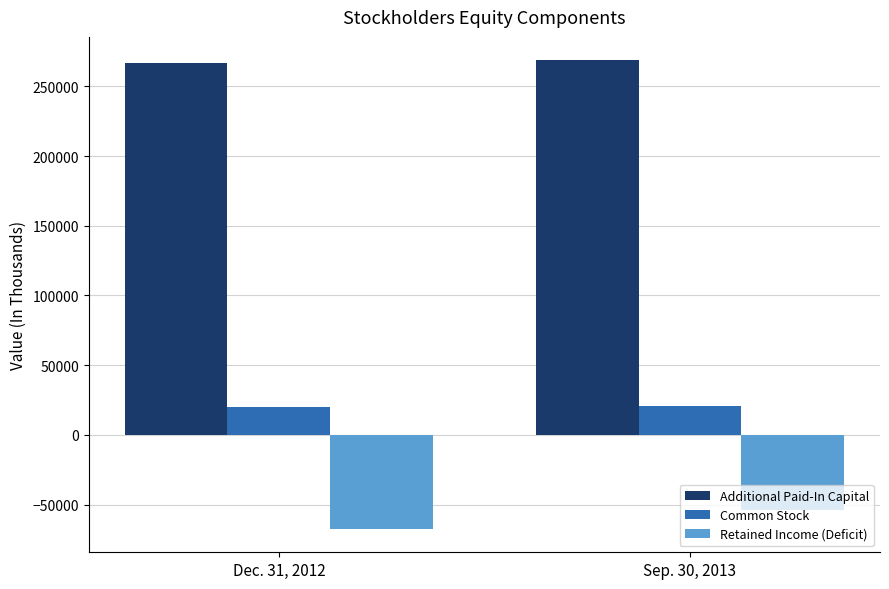

What position from the left is Sep. 30, 2013?

2